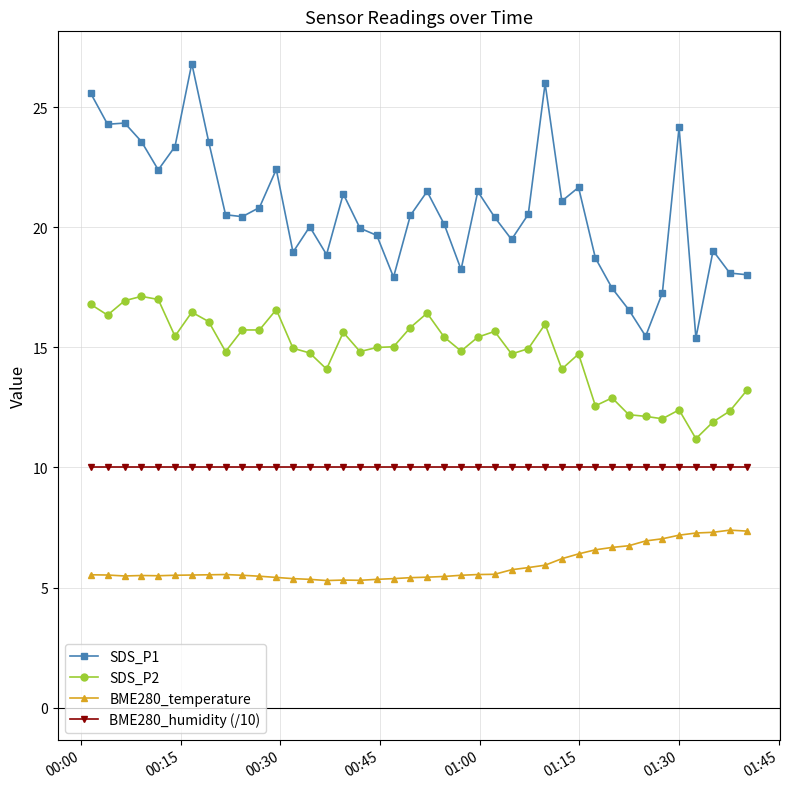

What is the average value of the BME280_humidity (/10) series?

10.0